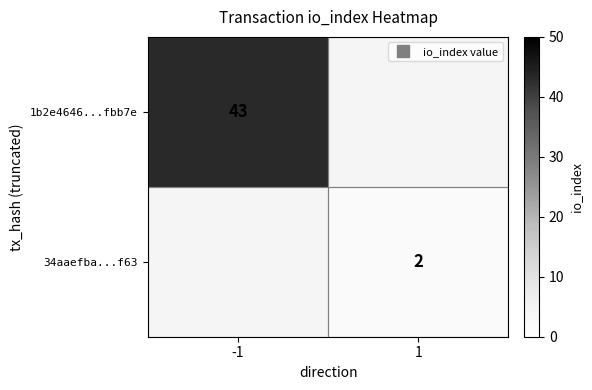

How many values in 34aaefba...f63 are above zero?

1